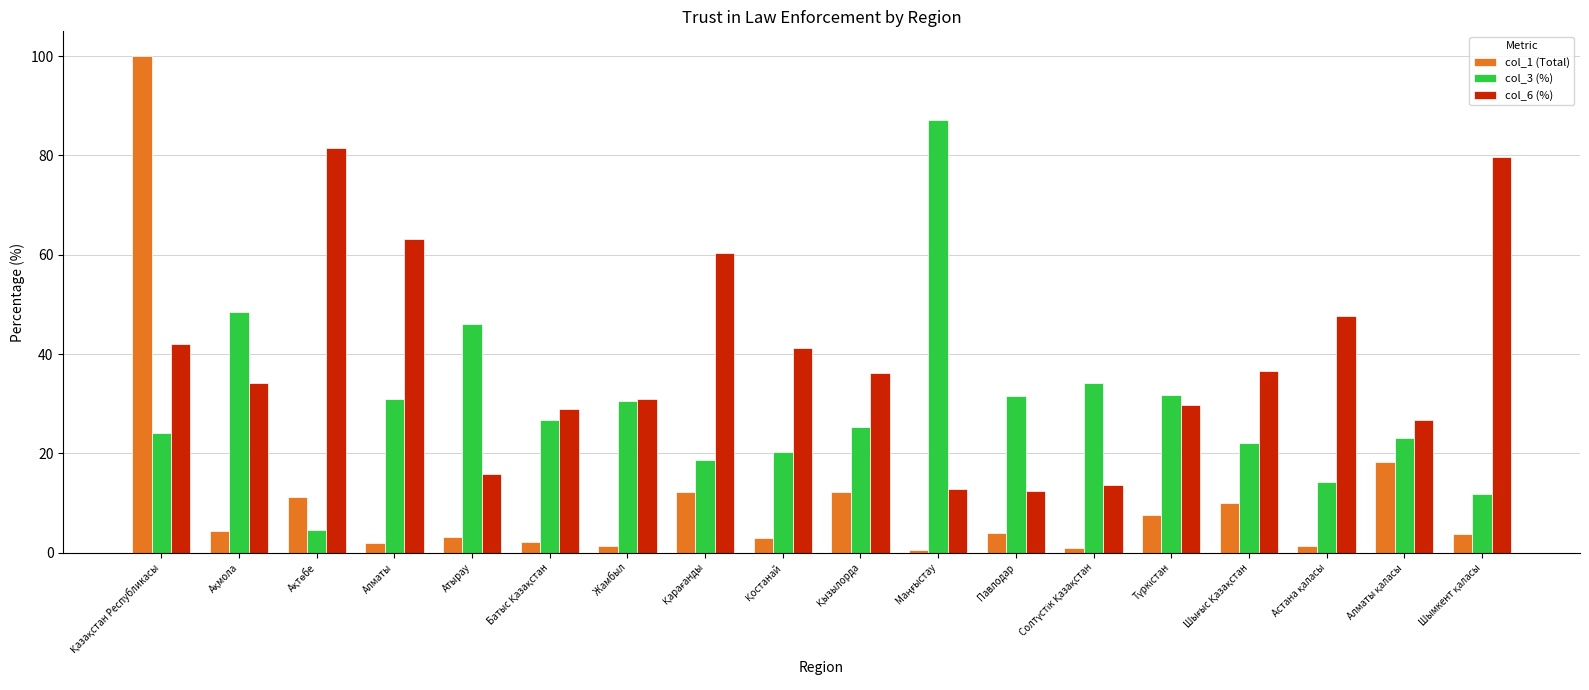

Which series has the largest range (max minus min)?

col_1 (Total)